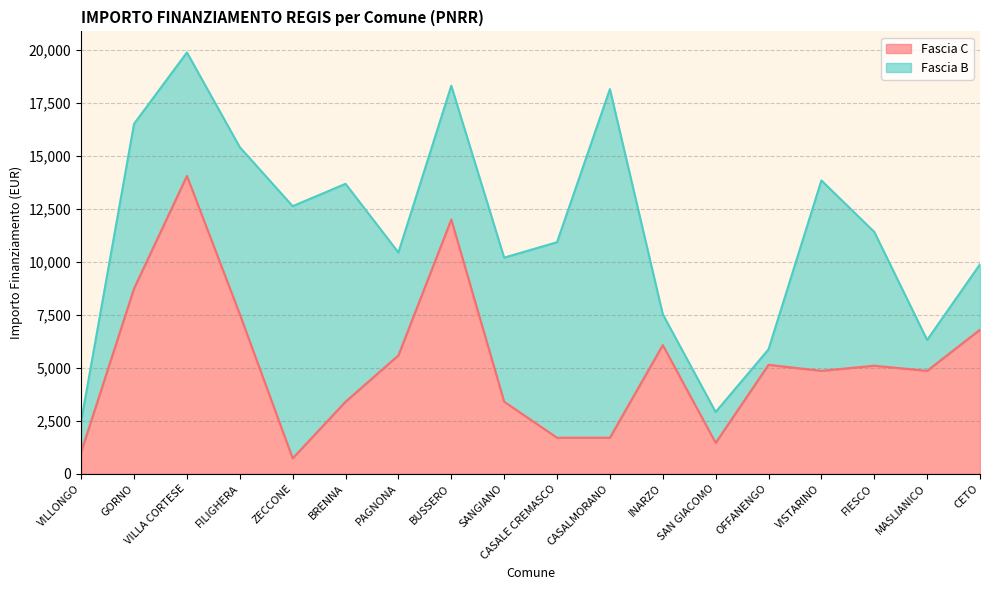

Reading left to right, extract all data points from this chart.

1029	8748	14063	7533	729	3402	5589	12005	3402	1701	1701	6075	1458	5145	4860	5103	4860	6804